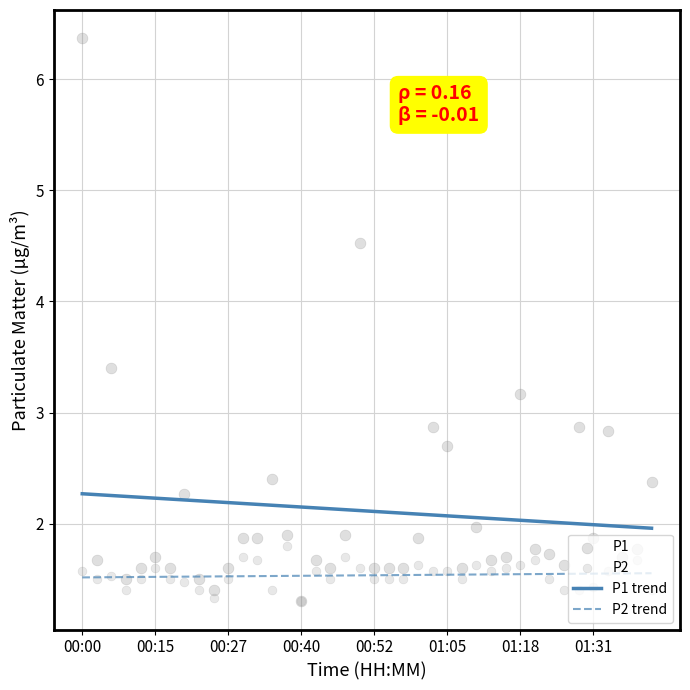

Which series has the widest spread of Y values?

P1